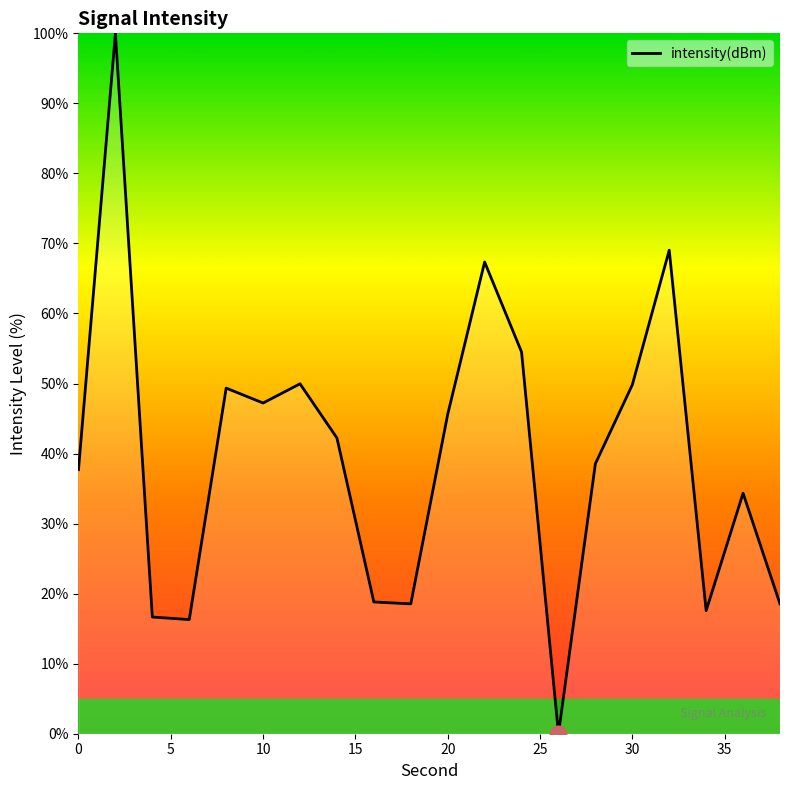

What is the difference between the maximum and minimum values?

100.0